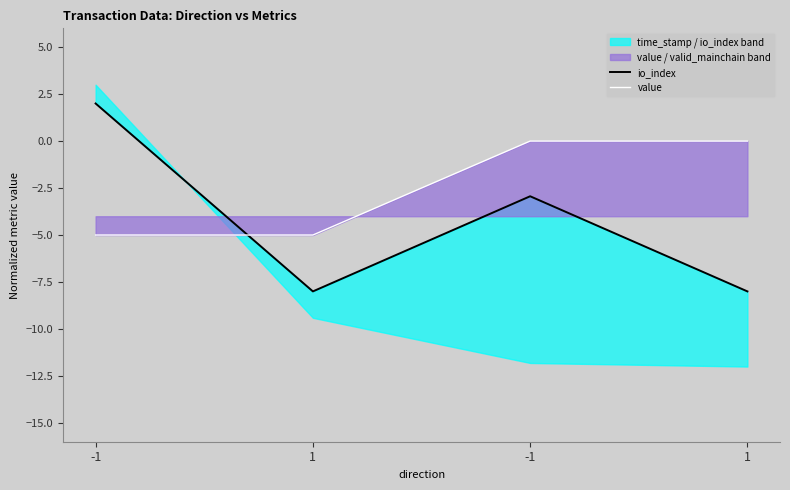

Reading left to right, extract all data points from this chart.

io_index: 2.0	-8.0	-2.9	-8.0
value: -5.0	-5.0	0.0	0.0